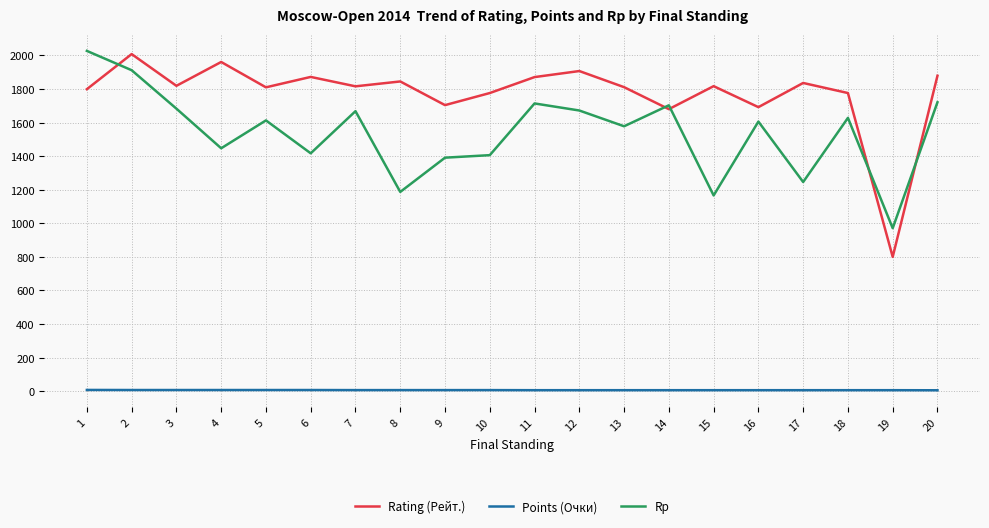

Which series changed the most between 10 and 15?

Rp